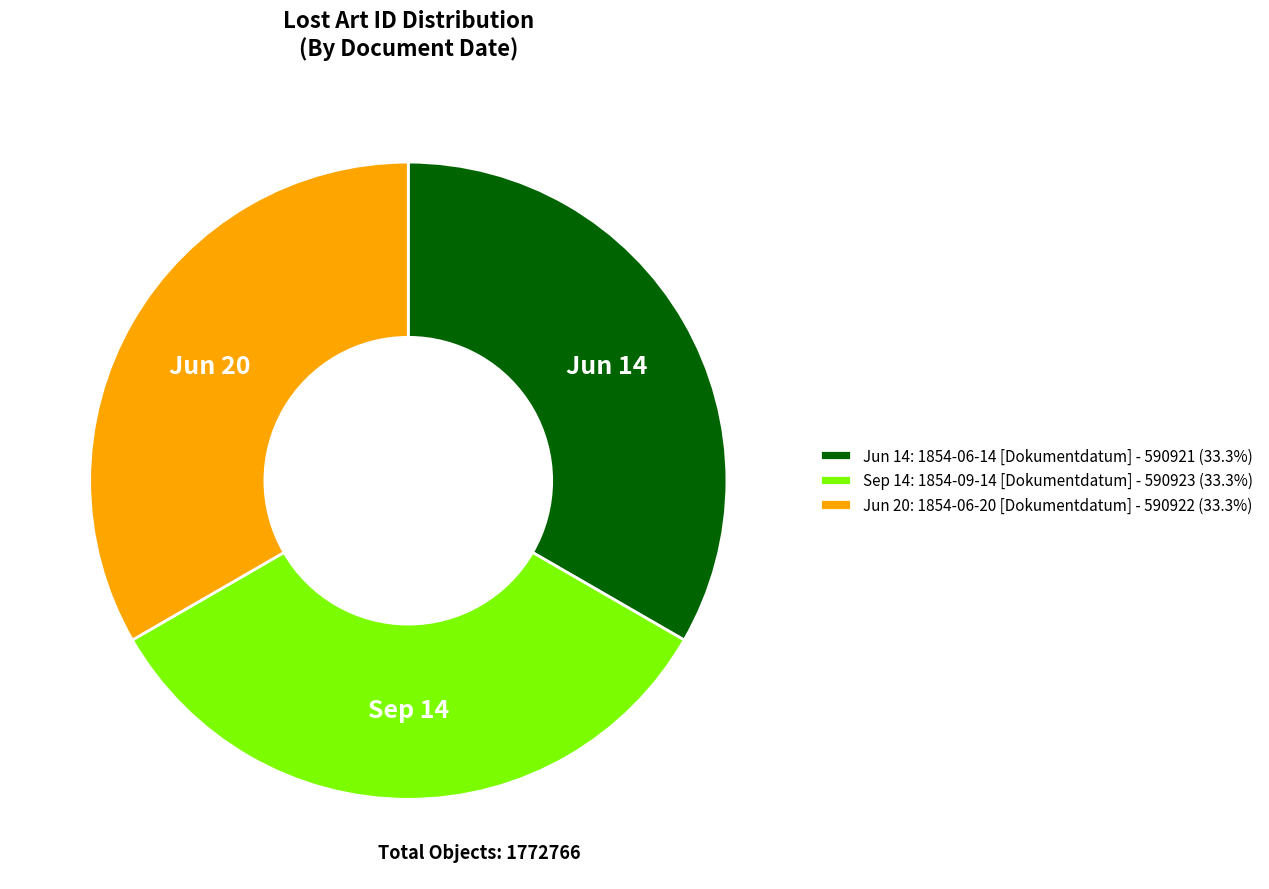

What is the ratio of the value at Jun 20: 1854-06-20 [Dokumentdatum] - 590922 (33.3%) to the value at Sep 14: 1854-09-14 [Dokumentdatum] - 590923 (33.3%)?

1.0